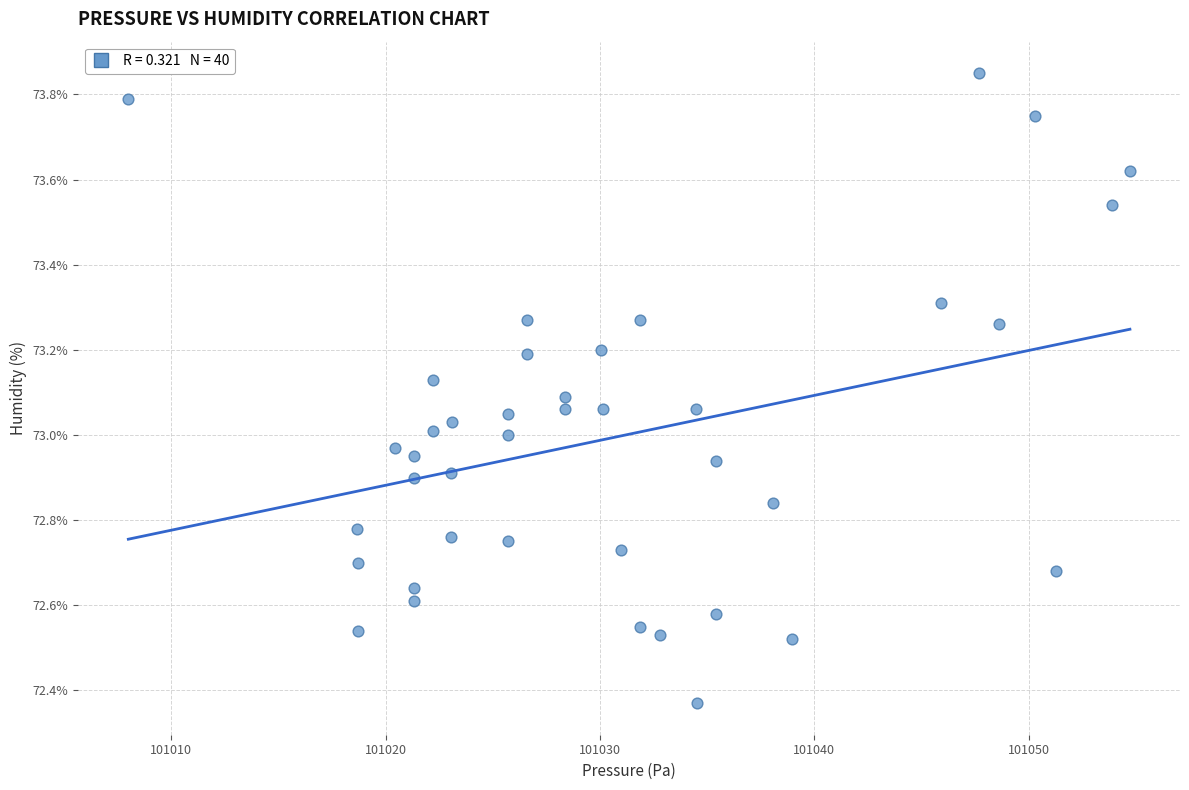

What is the range of Y values (max minus min)?

1.5